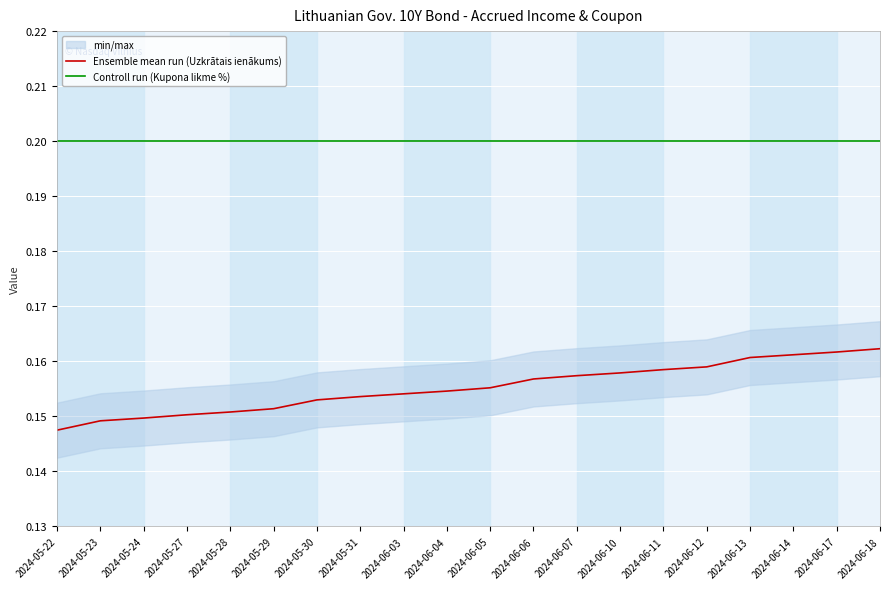

At how many categories does at least one series exceed 0?

20